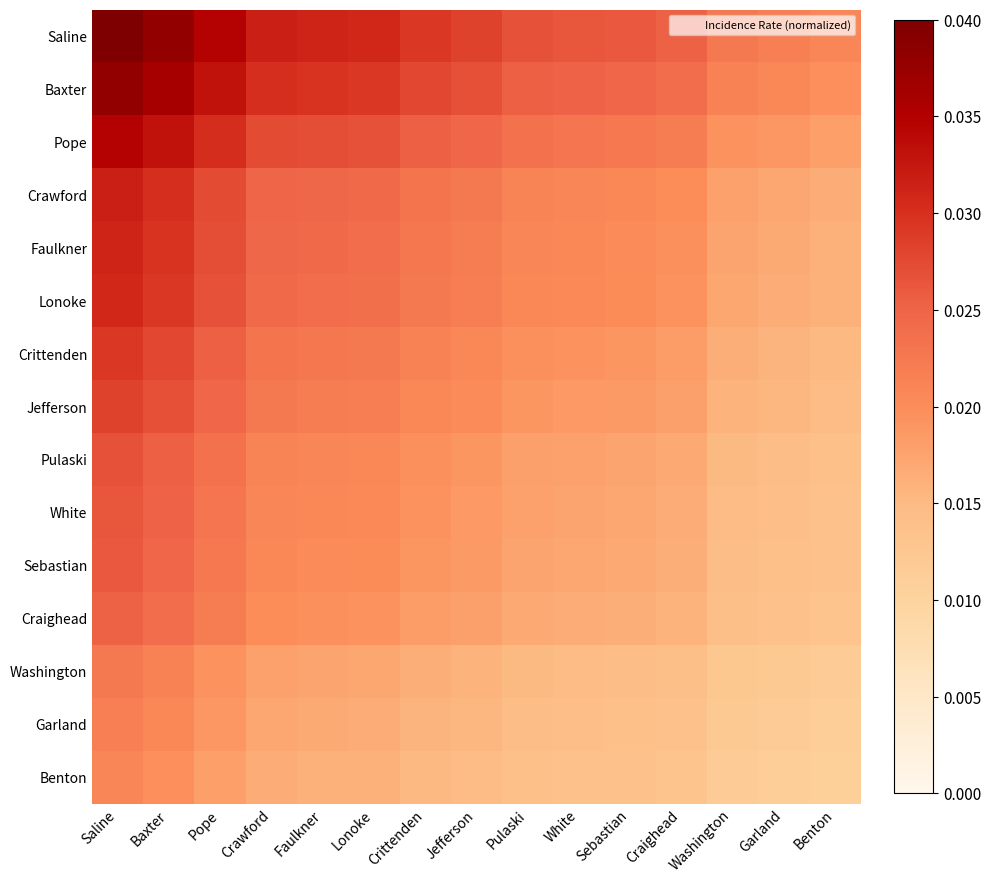

Reading right to left, transcribe all the data shown in this chart.

Saline: Benton=0.0	Garland=0.0	Washington=0.0	Craighead=0.0	Sebastian=0.0	White=0.0	Pulaski=0.0	Jefferson=0.0	Crittenden=0.0	Lonoke=0.0	Faulkner=0.0	Crawford=0.0	Pope=0.0	Baxter=0.0	Saline=0.0
Baxter: Benton=0.0	Garland=0.0	Washington=0.0	Craighead=0.0	Sebastian=0.0	White=0.0	Pulaski=0.0	Jefferson=0.0	Crittenden=0.0	Lonoke=0.0	Faulkner=0.0	Crawford=0.0	Pope=0.0	Baxter=0.0	Saline=0.0
Pope: Benton=0.0	Garland=0.0	Washington=0.0	Craighead=0.0	Sebastian=0.0	White=0.0	Pulaski=0.0	Jefferson=0.0	Crittenden=0.0	Lonoke=0.0	Faulkner=0.0	Crawford=0.0	Pope=0.0	Baxter=0.0	Saline=0.0
Crawford: Benton=0.0	Garland=0.0	Washington=0.0	Craighead=0.0	Sebastian=0.0	White=0.0	Pulaski=0.0	Jefferson=0.0	Crittenden=0.0	Lonoke=0.0	Faulkner=0.0	Crawford=0.0	Pope=0.0	Baxter=0.0	Saline=0.0
Faulkner: Benton=0.0	Garland=0.0	Washington=0.0	Craighead=0.0	Sebastian=0.0	White=0.0	Pulaski=0.0	Jefferson=0.0	Crittenden=0.0	Lonoke=0.0	Faulkner=0.0	Crawford=0.0	Pope=0.0	Baxter=0.0	Saline=0.0
Lonoke: Benton=0.0	Garland=0.0	Washington=0.0	Craighead=0.0	Sebastian=0.0	White=0.0	Pulaski=0.0	Jefferson=0.0	Crittenden=0.0	Lonoke=0.0	Faulkner=0.0	Crawford=0.0	Pope=0.0	Baxter=0.0	Saline=0.0
Crittenden: Benton=0.0	Garland=0.0	Washington=0.0	Craighead=0.0	Sebastian=0.0	White=0.0	Pulaski=0.0	Jefferson=0.0	Crittenden=0.0	Lonoke=0.0	Faulkner=0.0	Crawford=0.0	Pope=0.0	Baxter=0.0	Saline=0.0
Jefferson: Benton=0.0	Garland=0.0	Washington=0.0	Craighead=0.0	Sebastian=0.0	White=0.0	Pulaski=0.0	Jefferson=0.0	Crittenden=0.0	Lonoke=0.0	Faulkner=0.0	Crawford=0.0	Pope=0.0	Baxter=0.0	Saline=0.0
Pulaski: Benton=0.0	Garland=0.0	Washington=0.0	Craighead=0.0	Sebastian=0.0	White=0.0	Pulaski=0.0	Jefferson=0.0	Crittenden=0.0	Lonoke=0.0	Faulkner=0.0	Crawford=0.0	Pope=0.0	Baxter=0.0	Saline=0.0
White: Benton=0.0	Garland=0.0	Washington=0.0	Craighead=0.0	Sebastian=0.0	White=0.0	Pulaski=0.0	Jefferson=0.0	Crittenden=0.0	Lonoke=0.0	Faulkner=0.0	Crawford=0.0	Pope=0.0	Baxter=0.0	Saline=0.0
Sebastian: Benton=0.0	Garland=0.0	Washington=0.0	Craighead=0.0	Sebastian=0.0	White=0.0	Pulaski=0.0	Jefferson=0.0	Crittenden=0.0	Lonoke=0.0	Faulkner=0.0	Crawford=0.0	Pope=0.0	Baxter=0.0	Saline=0.0
Craighead: Benton=0.0	Garland=0.0	Washington=0.0	Craighead=0.0	Sebastian=0.0	White=0.0	Pulaski=0.0	Jefferson=0.0	Crittenden=0.0	Lonoke=0.0	Faulkner=0.0	Crawford=0.0	Pope=0.0	Baxter=0.0	Saline=0.0
Washington: Benton=0.0	Garland=0.0	Washington=0.0	Craighead=0.0	Sebastian=0.0	White=0.0	Pulaski=0.0	Jefferson=0.0	Crittenden=0.0	Lonoke=0.0	Faulkner=0.0	Crawford=0.0	Pope=0.0	Baxter=0.0	Saline=0.0
Garland: Benton=0.0	Garland=0.0	Washington=0.0	Craighead=0.0	Sebastian=0.0	White=0.0	Pulaski=0.0	Jefferson=0.0	Crittenden=0.0	Lonoke=0.0	Faulkner=0.0	Crawford=0.0	Pope=0.0	Baxter=0.0	Saline=0.0
Benton: Benton=0.0	Garland=0.0	Washington=0.0	Craighead=0.0	Sebastian=0.0	White=0.0	Pulaski=0.0	Jefferson=0.0	Crittenden=0.0	Lonoke=0.0	Faulkner=0.0	Crawford=0.0	Pope=0.0	Baxter=0.0	Saline=0.0